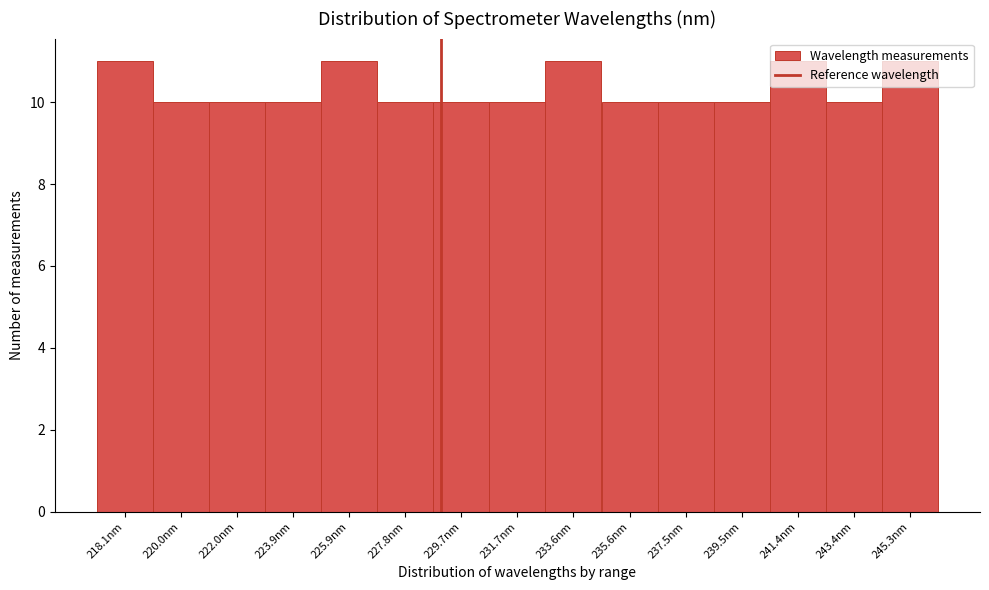

What is the sum of all values?

155